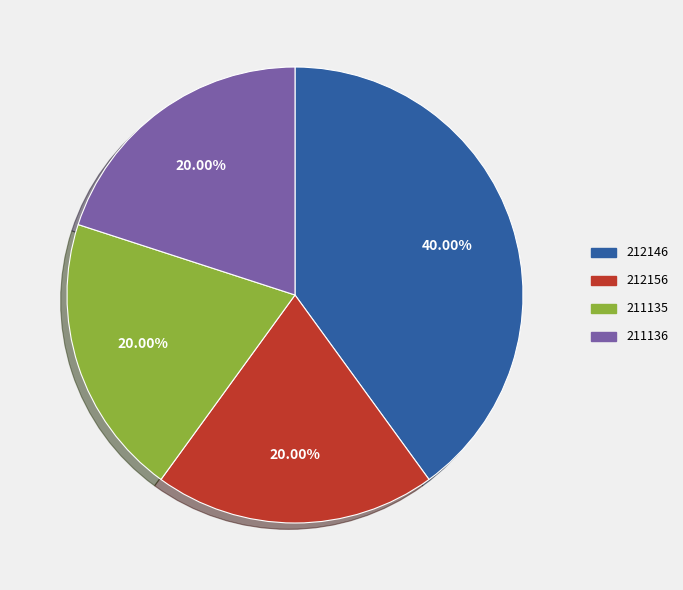

Is 212146 the majority of the pie?

No